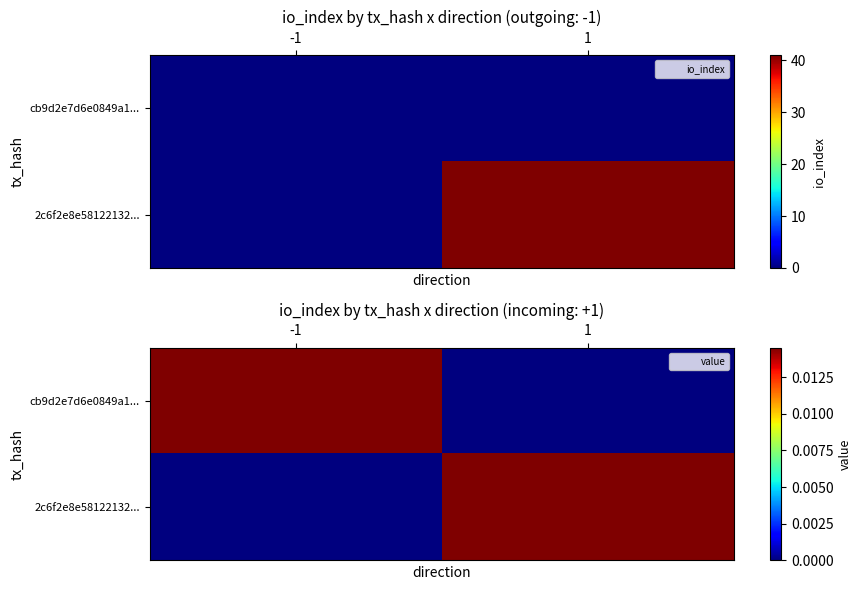

The 2c6f2e8e58122132... series shows -0.0 at -1. True or false?

False